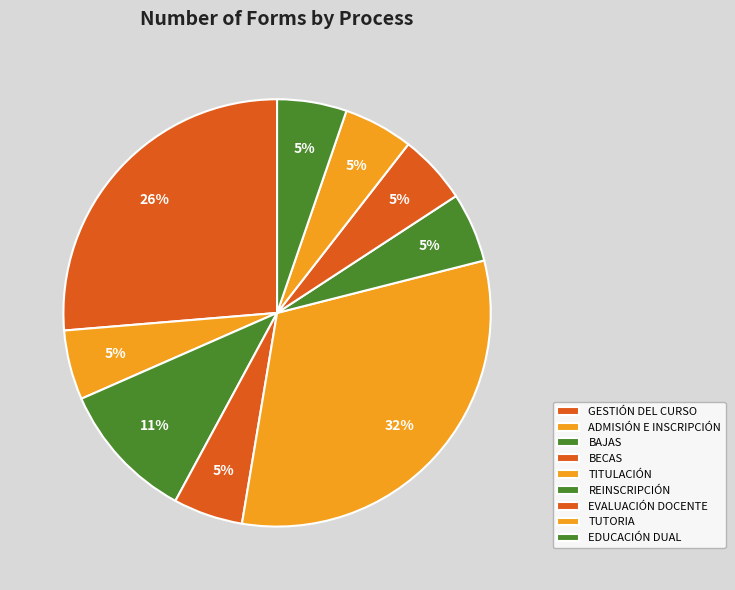

What is the total percentage of EDUCACIÓN DUAL and TUTORIA?

10.5%